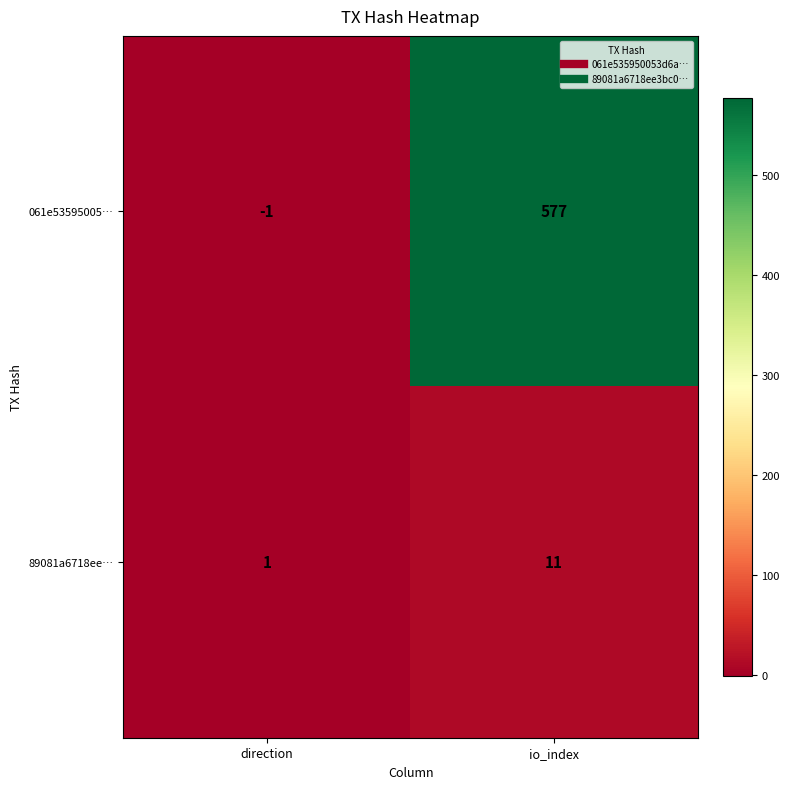

Reading left to right, list all the values displayed in this chart.

061e53595005…: direction=-1	io_index=577
89081a6718ee…: direction=1	io_index=11